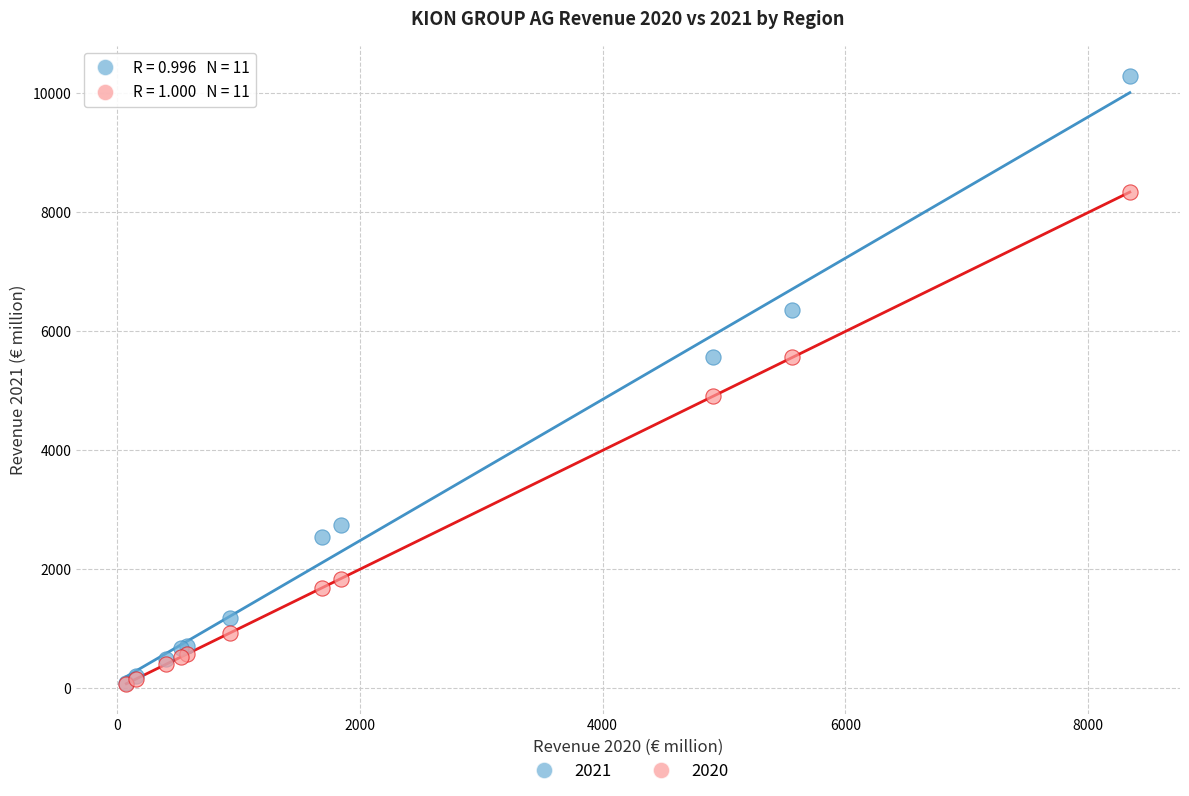

In the 2020 series, what Y value is closest to 4210?

4907.7